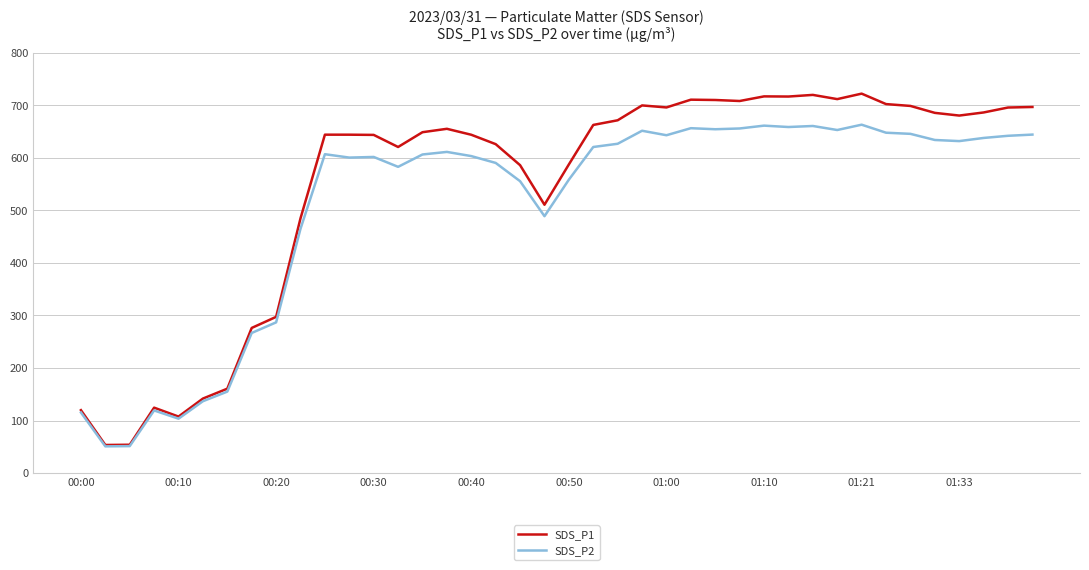

List the series in order of their peak value, lowest first.

SDS_P2, SDS_P1